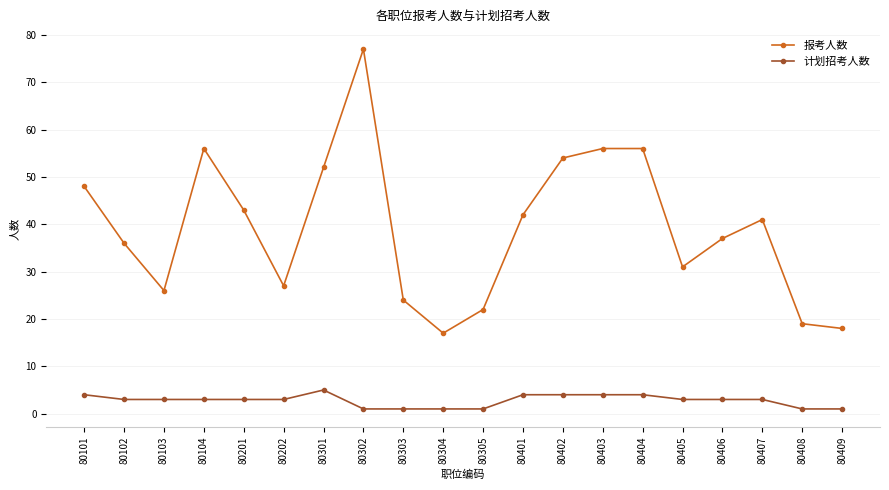

How many 计划招考人数 values are between 1 and 4?

19